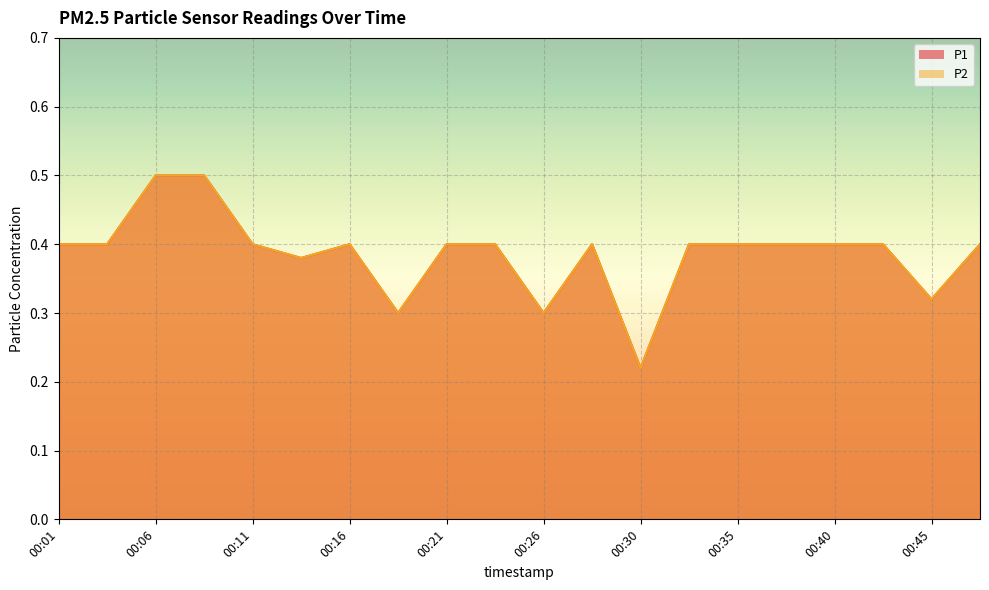

The value of P2 at 00:28 is 0.7. True or false?

False